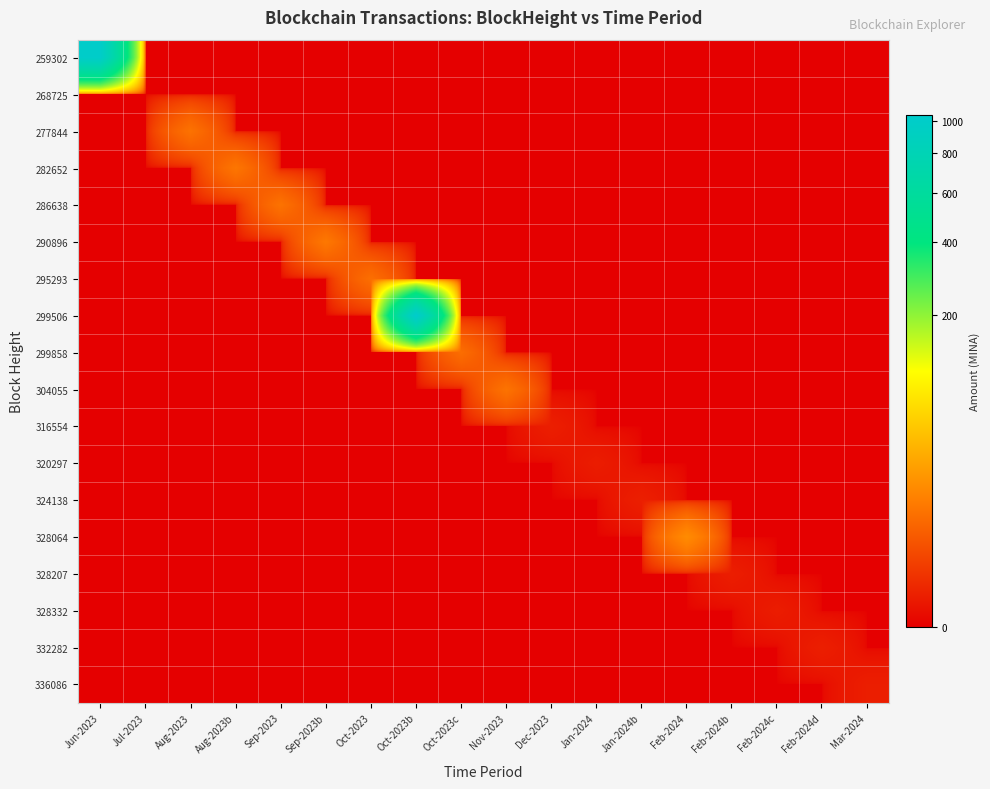

Which series has the widest spread of values?

299506